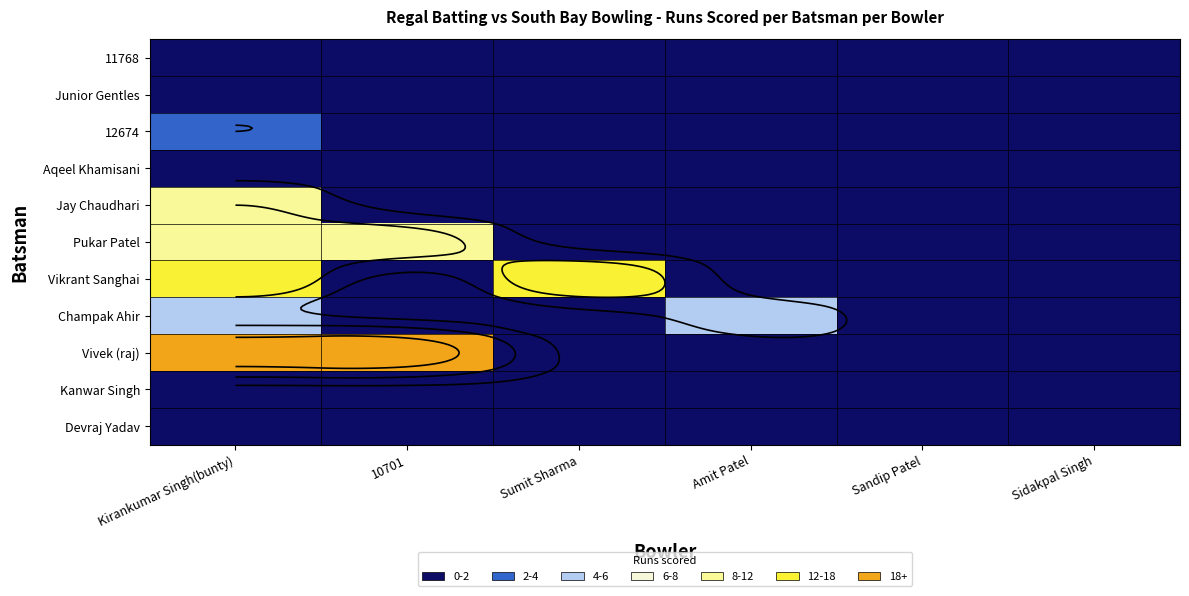

Between Kirankumar Singh(bunty) and 10701, which series saw the biggest shift?

Vikrant Sanghai